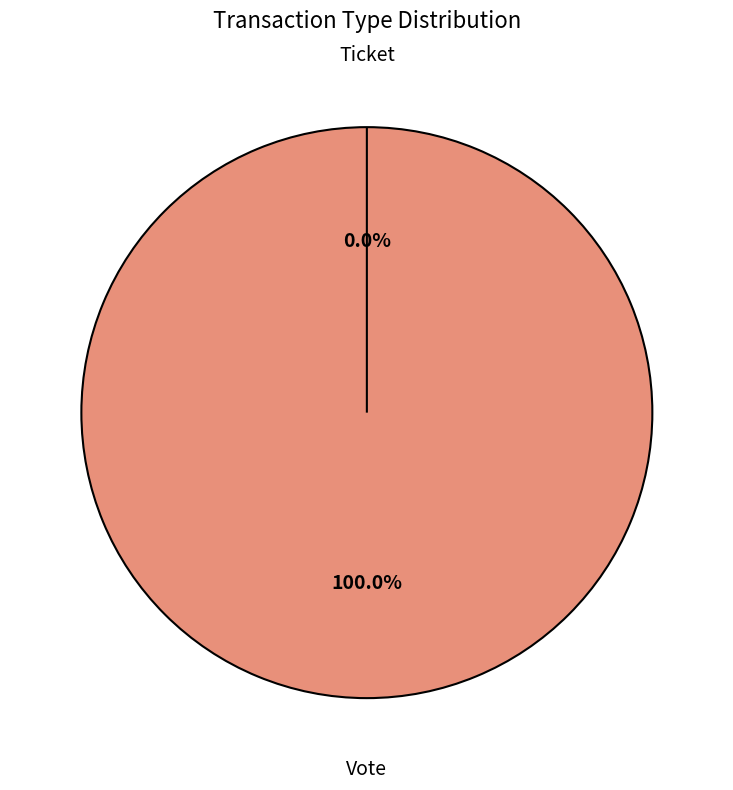

To the nearest percent, what percentage of the pie is Vote?

100%